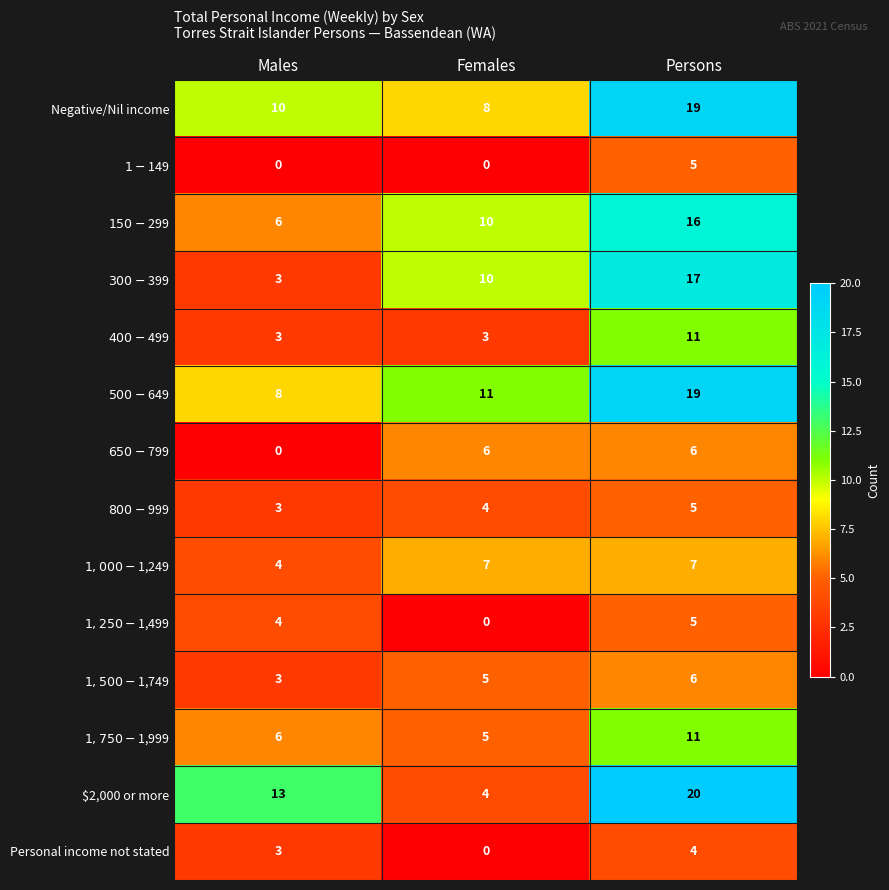

What is the sum of the Personal income not stated values at Females and Males?

3